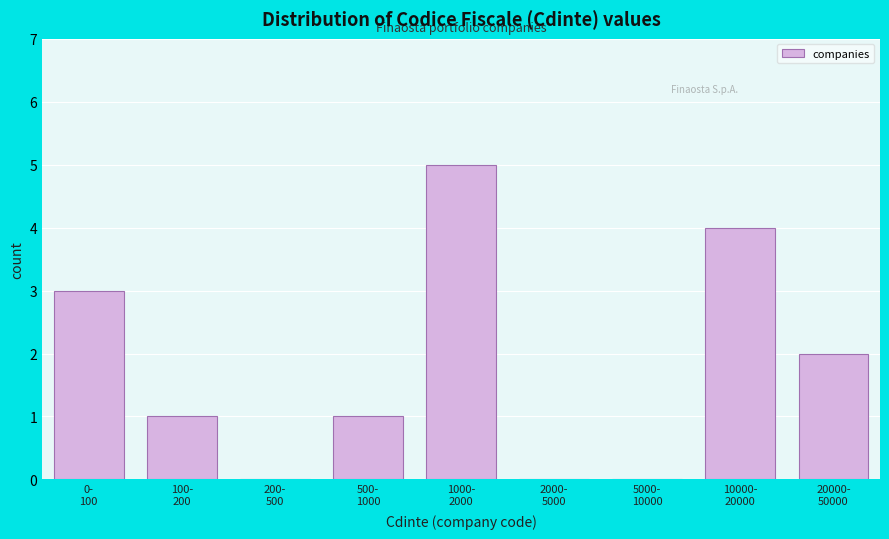

What is the sum of all values?

16